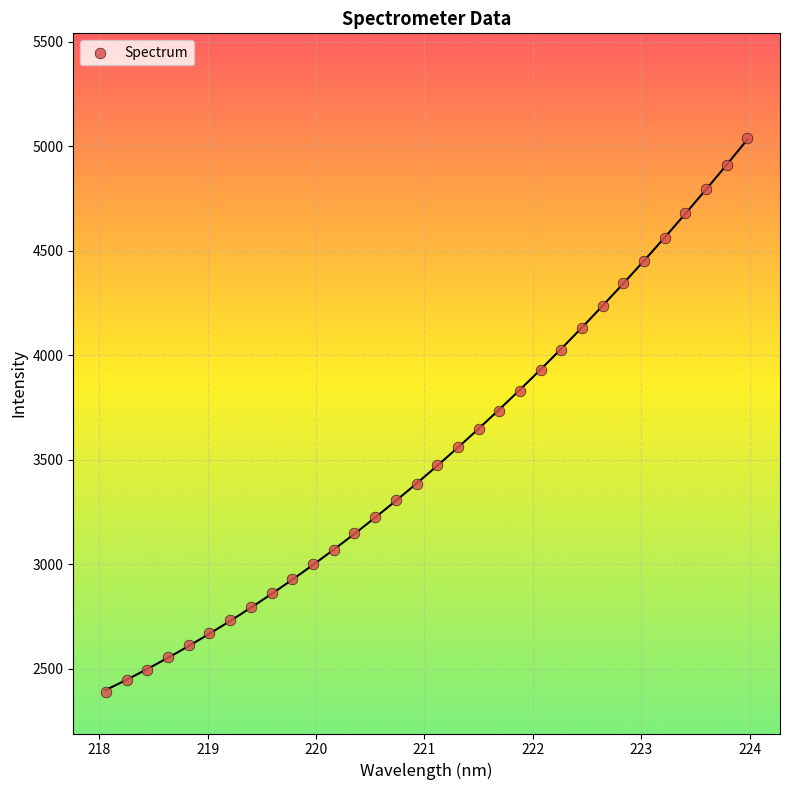

What is the range of X values (max minus min)?

5.9